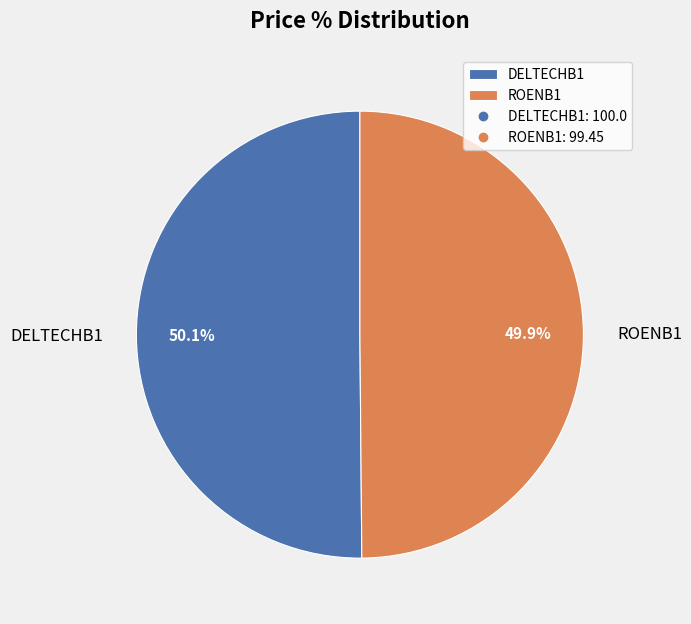

To the nearest percent, what portion does ROENB1 represent?

50%